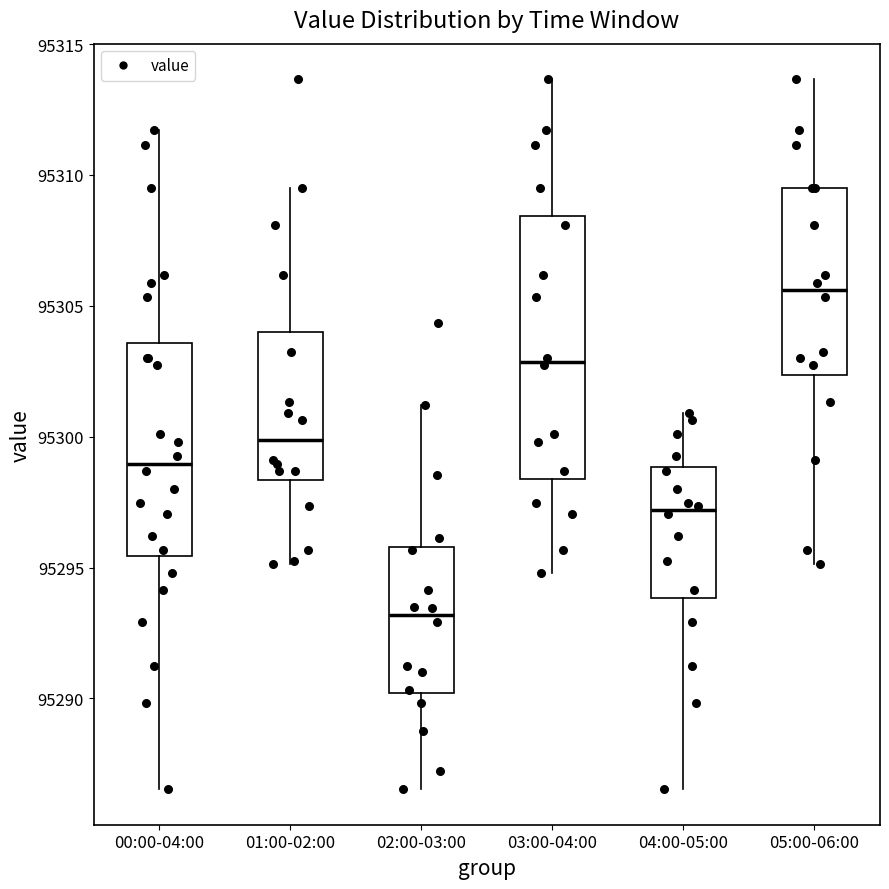

Reading left to right, read every box against the y-axis: the position of its median line, the range the box covers, and the ends of its whiskers. The values are not printed on the chart, so give them approximately, as read against the axis.

00:00-04:00: median 95299.0, box 95295.5 to 95303.5, whiskers 95286.5 to 95311.5
01:00-02:00: median 95300.0, box 95298.5 to 95304.0, whiskers 95295.0 to 95309.5
02:00-03:00: median 95293.0, box 95290.0 to 95296.0, whiskers 95286.5 to 95301.0
03:00-04:00: median 95303.0, box 95298.5 to 95308.5, whiskers 95295.0 to 95313.5
04:00-05:00: median 95297.0, box 95294.0 to 95299.0, whiskers 95286.5 to 95301.0
05:00-06:00: median 95305.5, box 95302.5 to 95309.5, whiskers 95295.0 to 95313.5